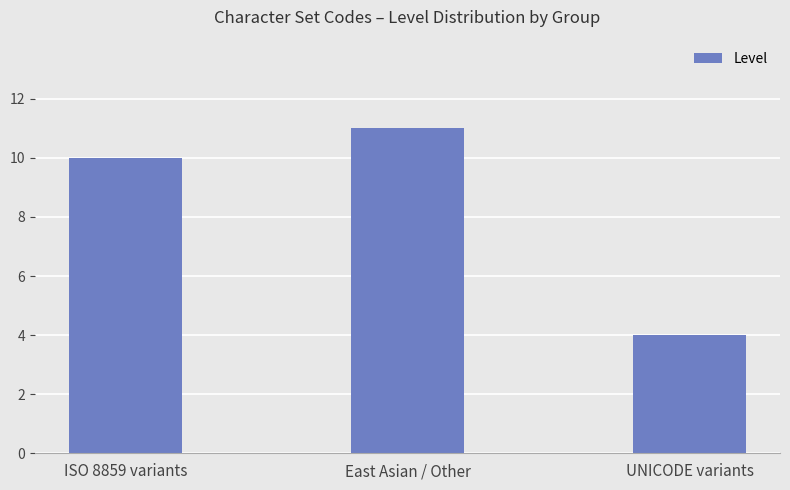

Reading left to right, what are all the values shown in this chart?

ISO 8859 variants=10	East Asian / Other=11	UNICODE variants=4